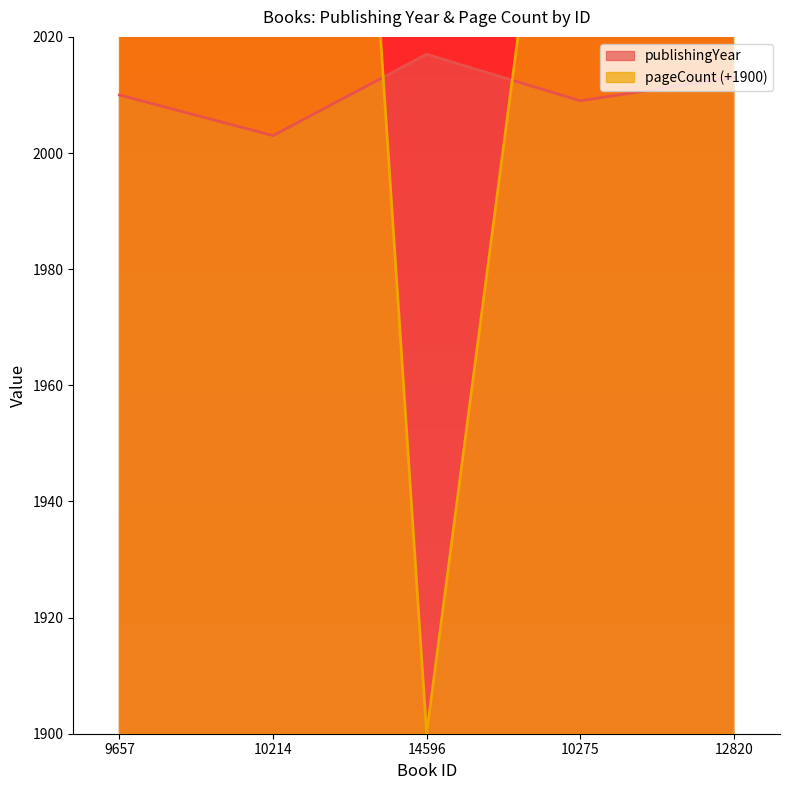

Where is the first local maximum for publishingYear?

14596